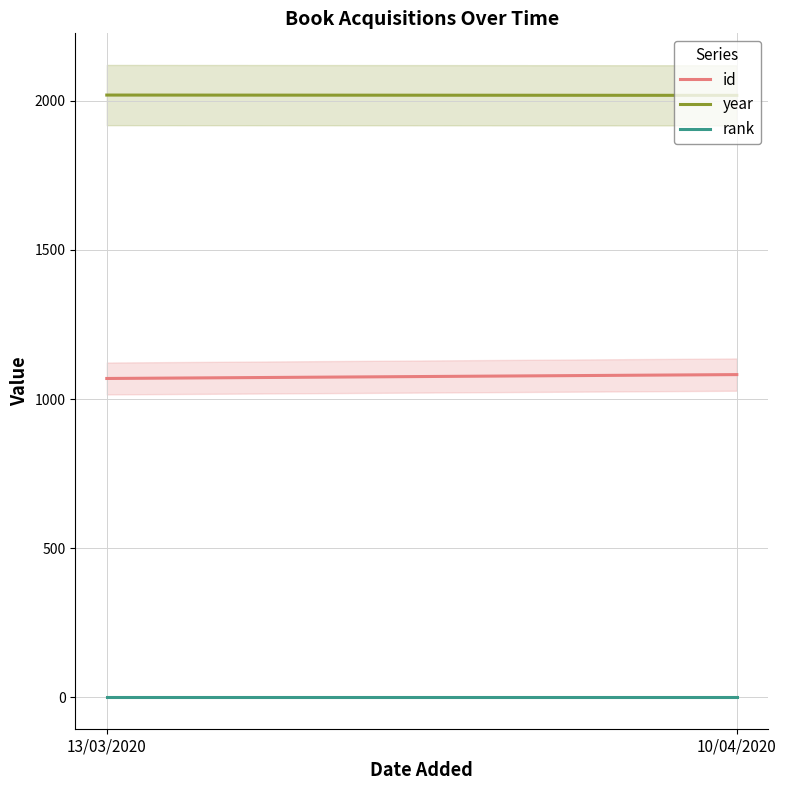

Where is id nearest to the value 1075?

13/03/2020